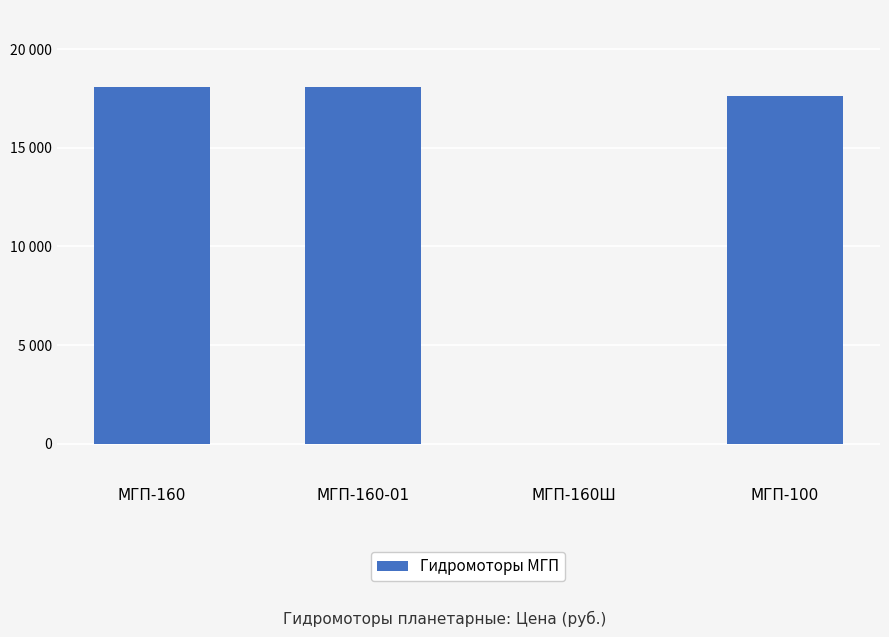

Rank the categories by value from lowest to highest.

МГП-160Ш, МГП-100, МГП-160, МГП-160-01